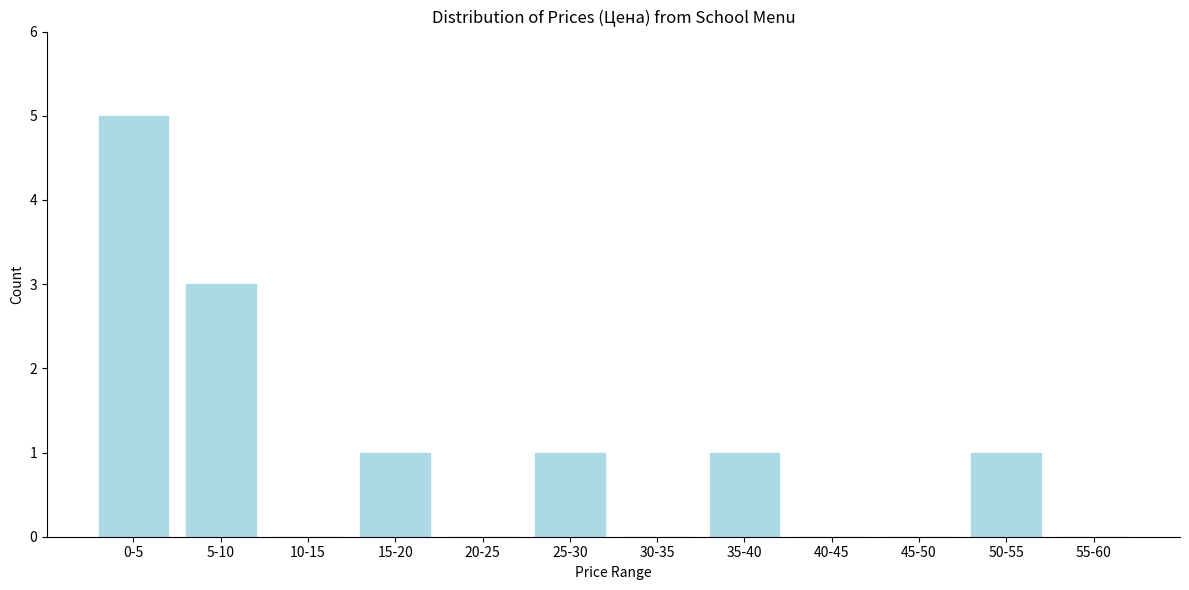

Reading left to right, transcribe all the data shown in this chart.

0-5=5	5-10=3	10-15=0	15-20=1	20-25=0	25-30=1	30-35=0	35-40=1	40-45=0	45-50=0	50-55=1	55-60=0